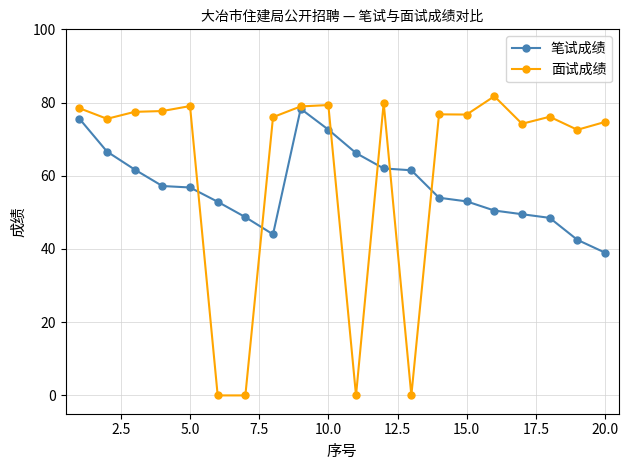

At how many categories does at least one series exceed 32?

20